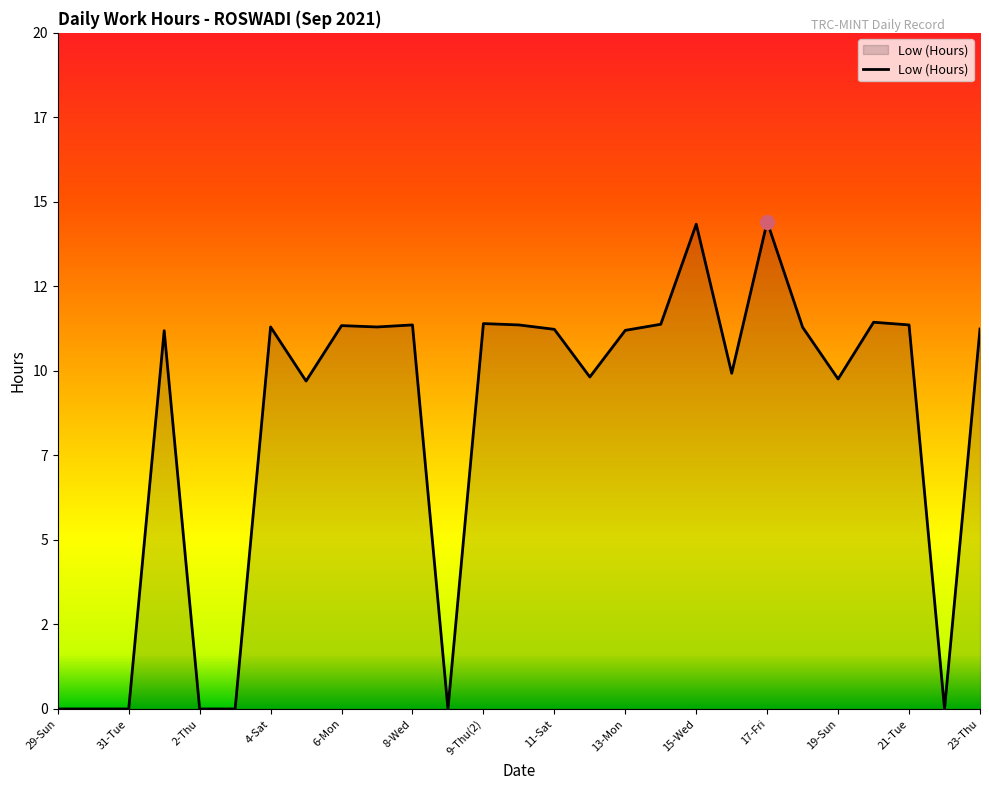

Is this an area chart (filled region under the line)?

Yes